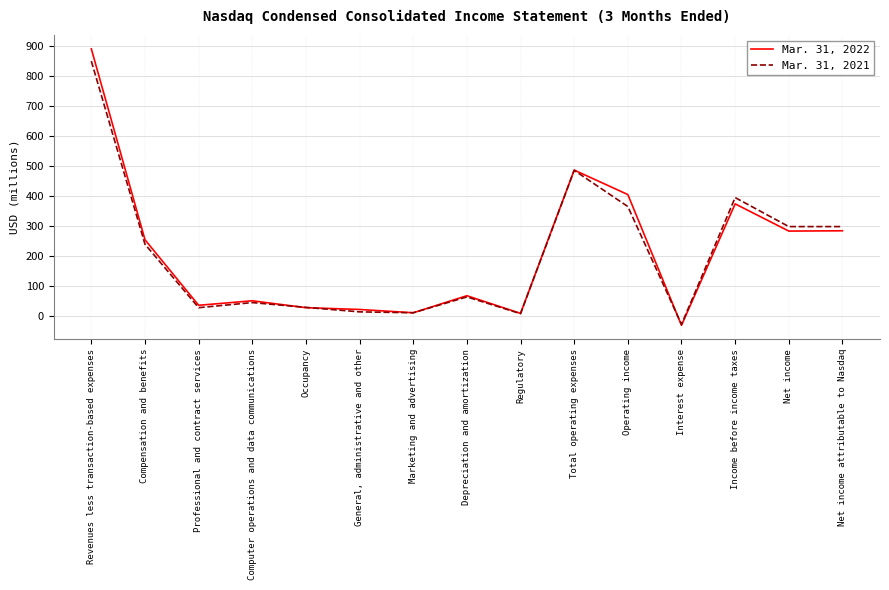

What is the total value across all series at Net income?

581